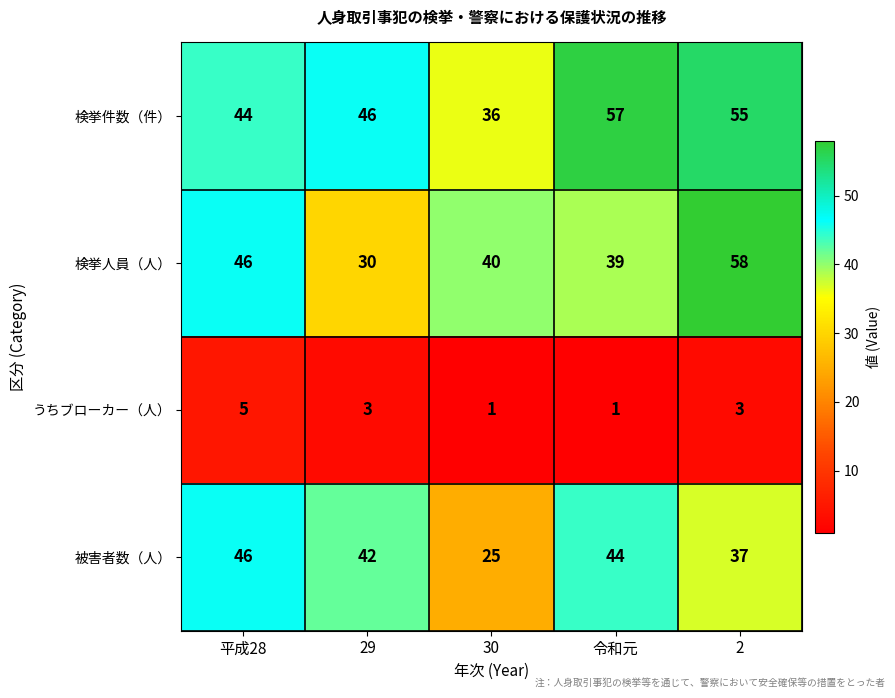

What value does the 検挙件数（件） series have at 29?

46